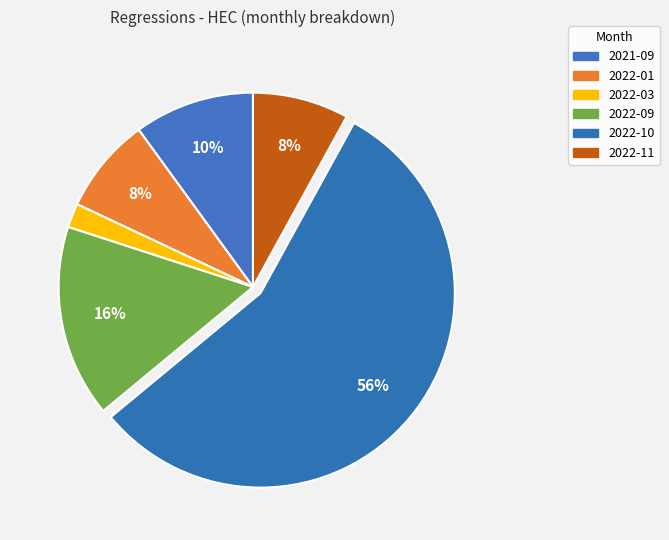

How many segments does this pie chart have?

6